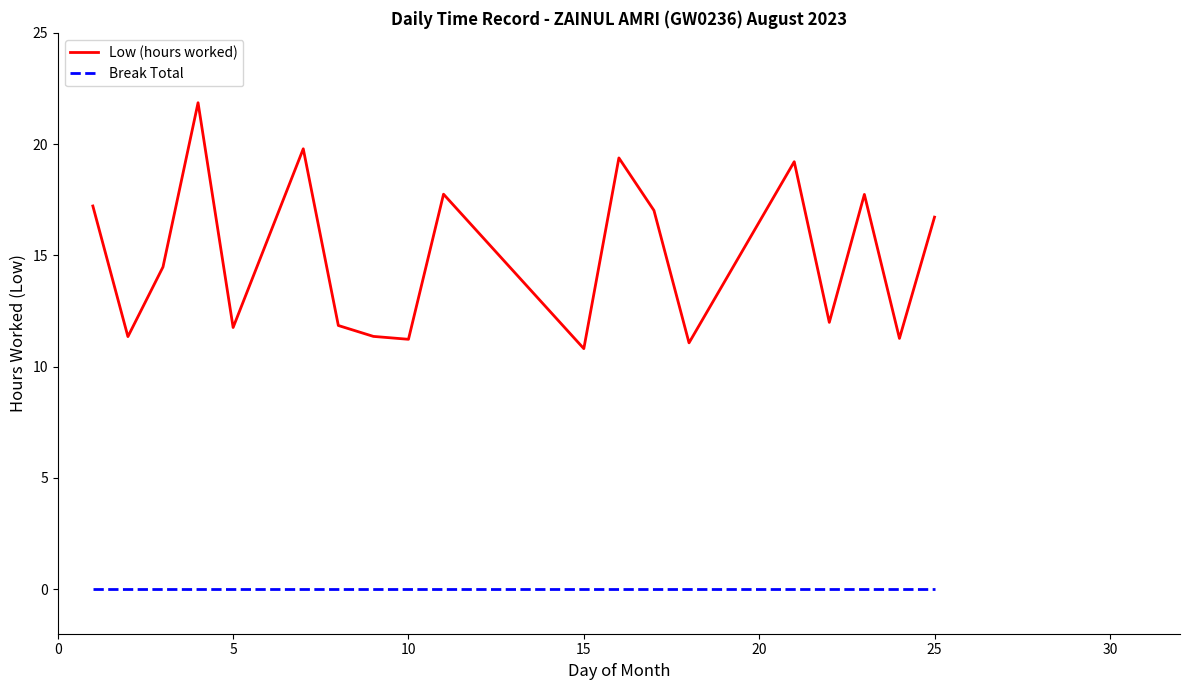

At how many categories does at least one series exceed 5?

19